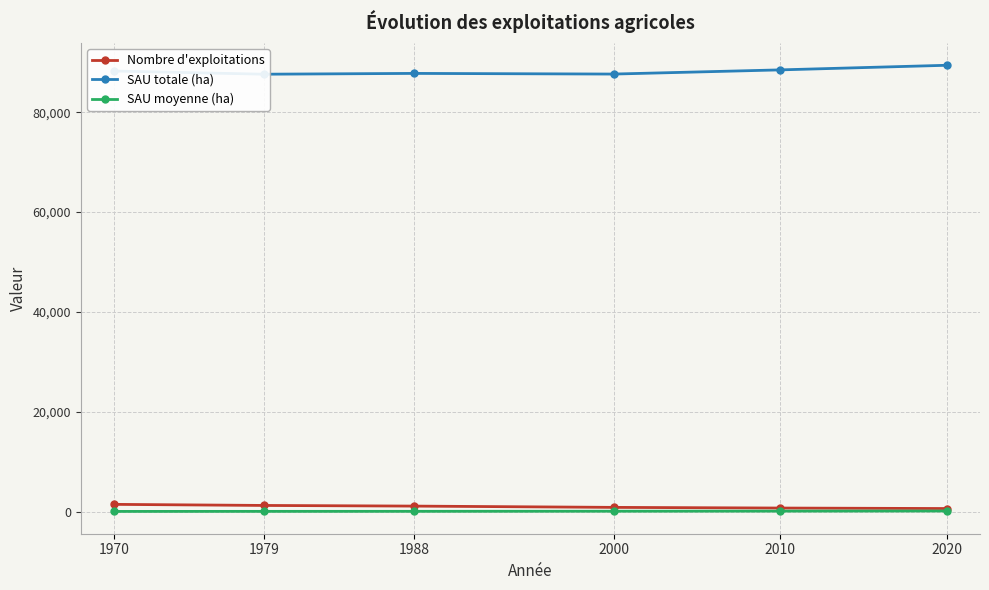

How many lines are shown in the chart?

3